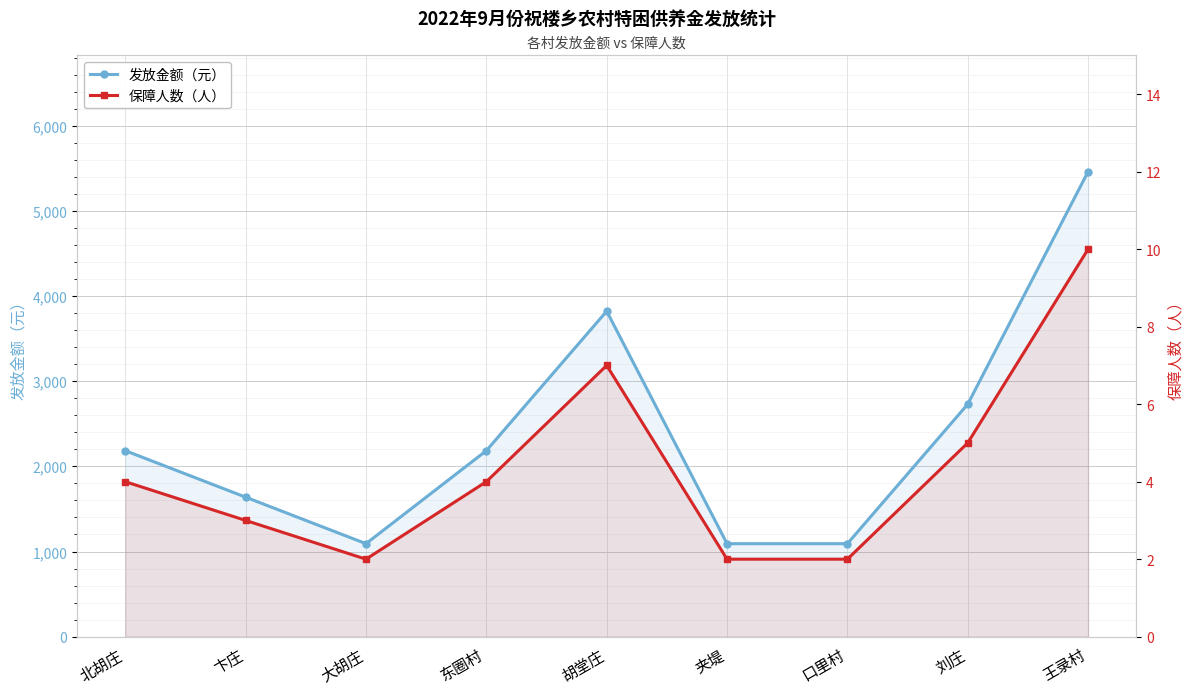

The value of 发放金额（元） at 北胡庄 is 3304. True or false?

False